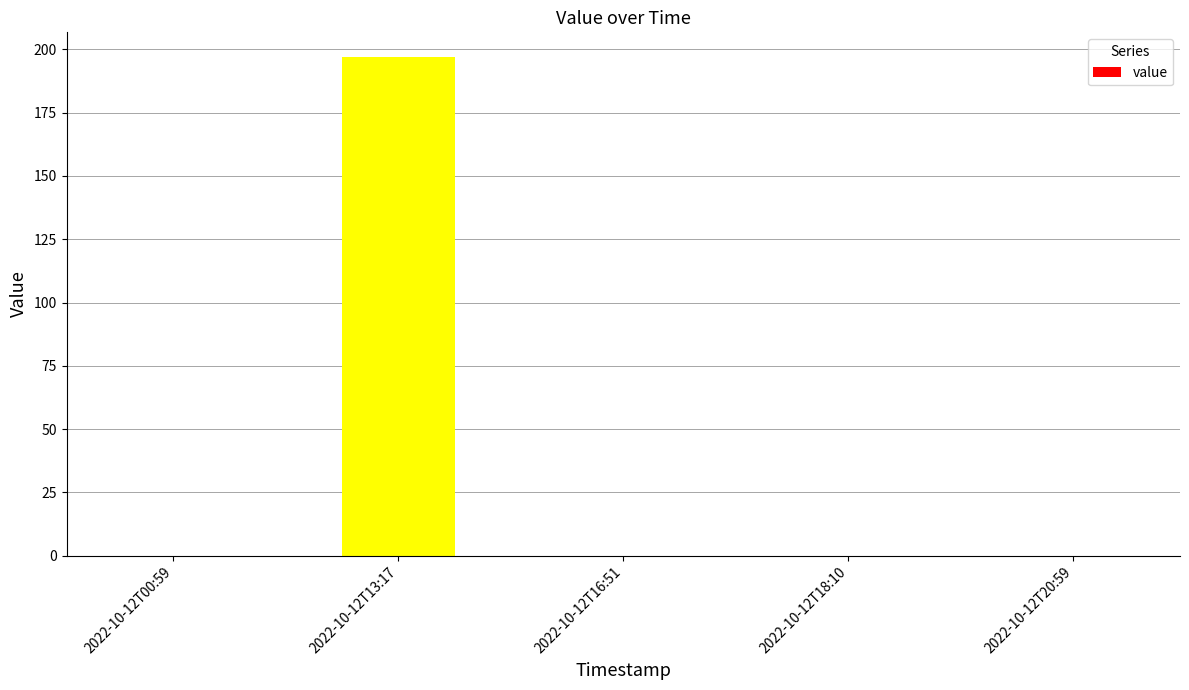

True or false: the data shows -73.0 at 2022-10-12T20:59.

False